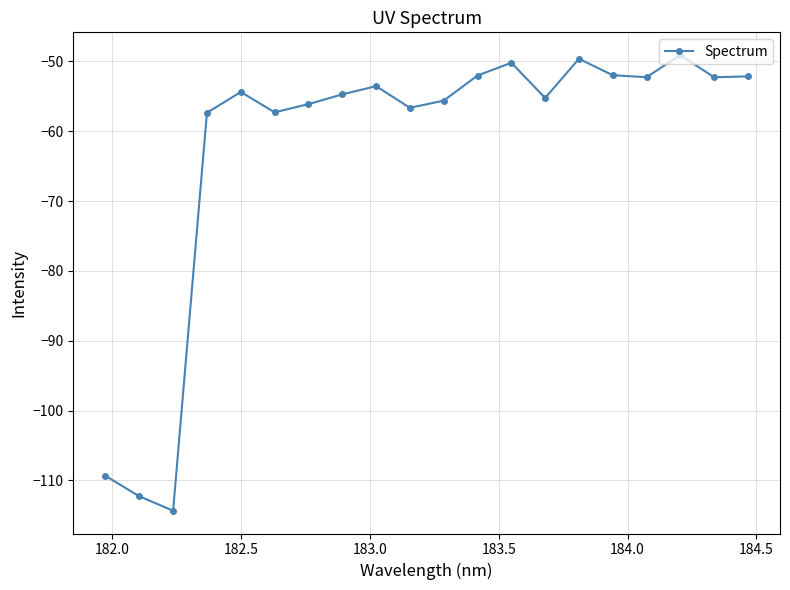

What is the value of the 7th point from the left?

-56.1